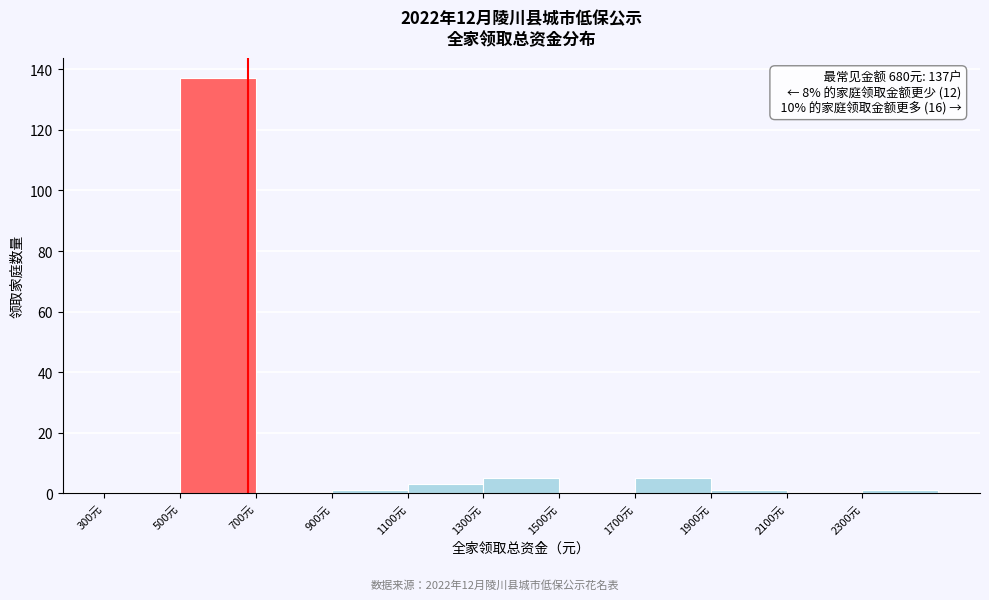

Which range on the x-axis has the tallest bar?

500 to 700